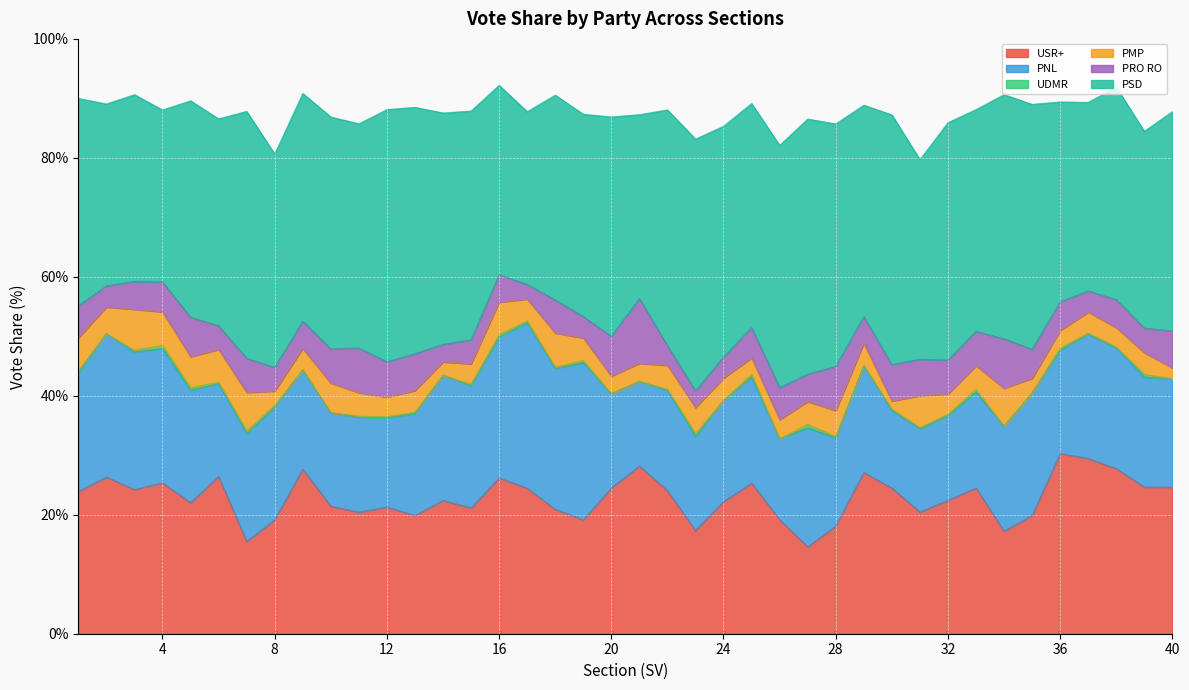

Is the value of UDMR at 7 greater than the value of USR+ at 2?

No